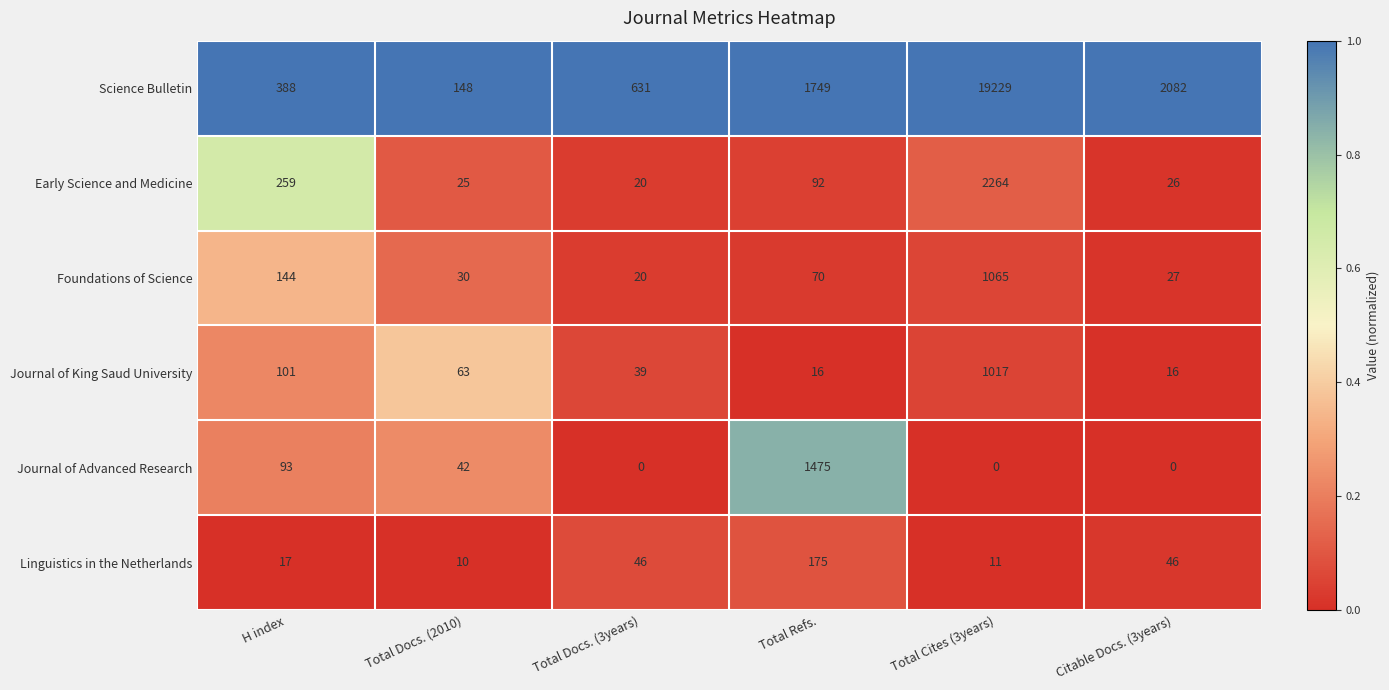

How many series are shown in this chart?

6